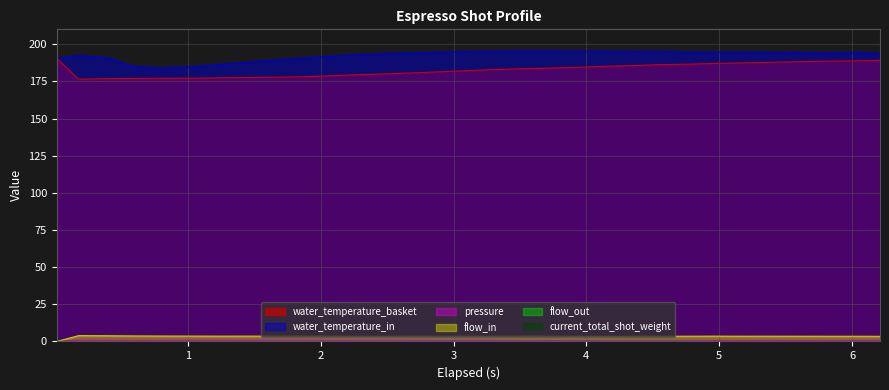

Does the chart display data point markers on the line(s)?

No